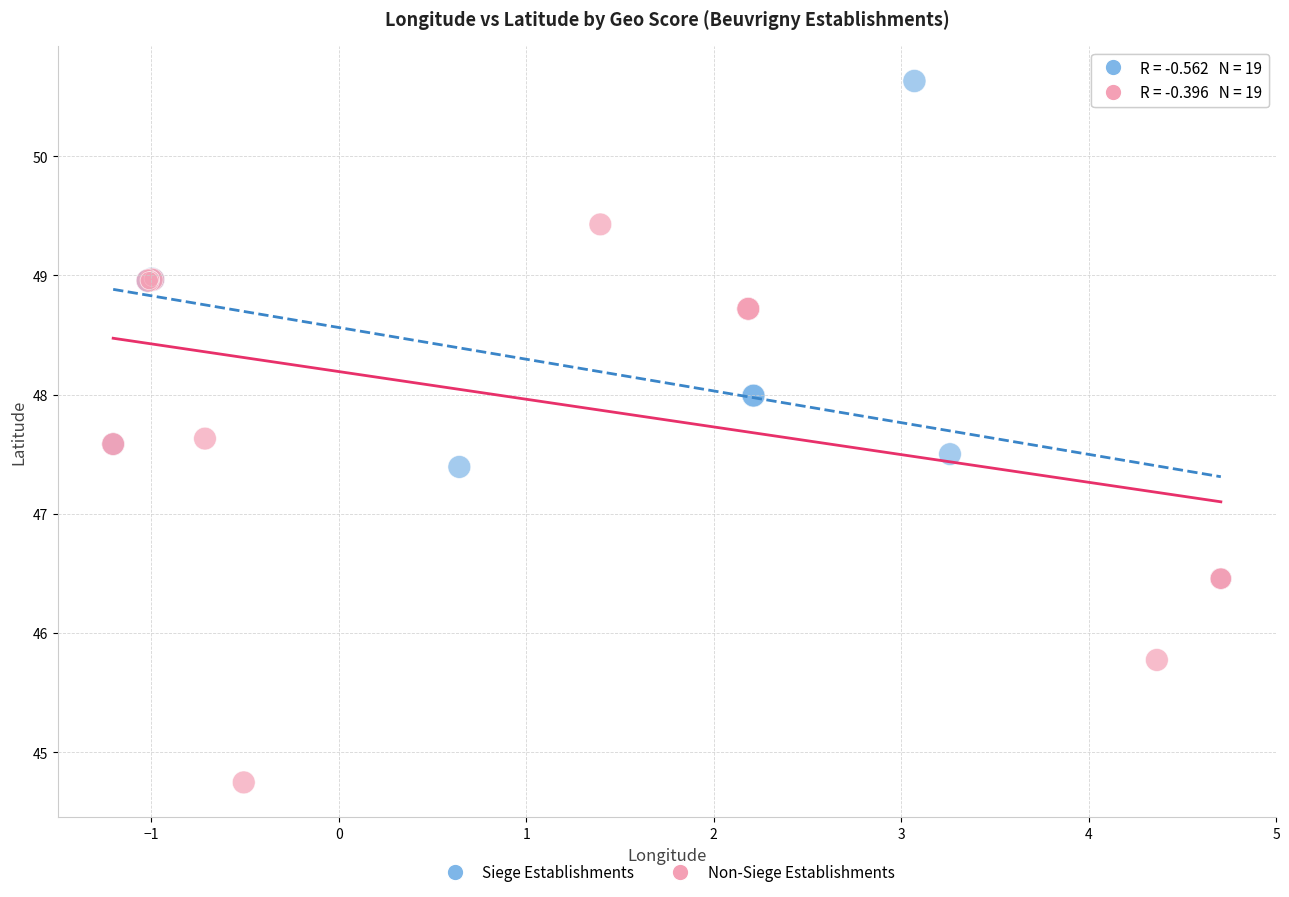

Which series contains the highest Y value?

Siege Establishments